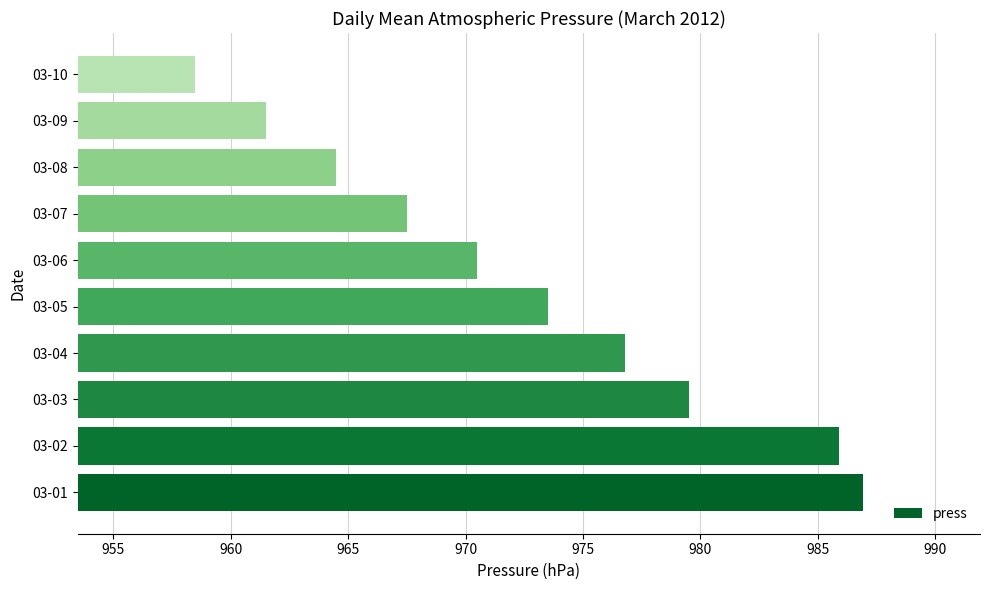

Is it true that the value at 03-10 is 958.5?

True